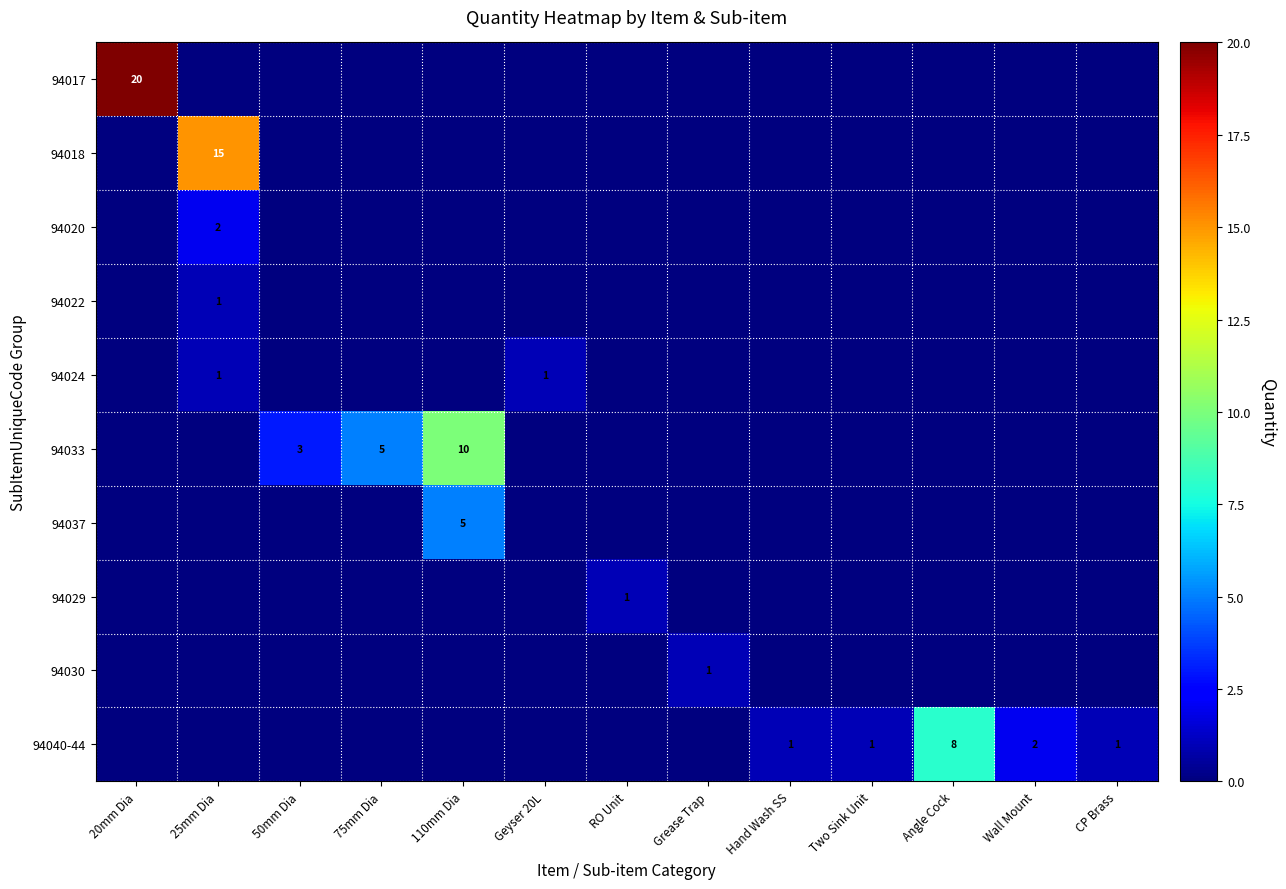

Which category has the highest value across all series?

20mm Dia